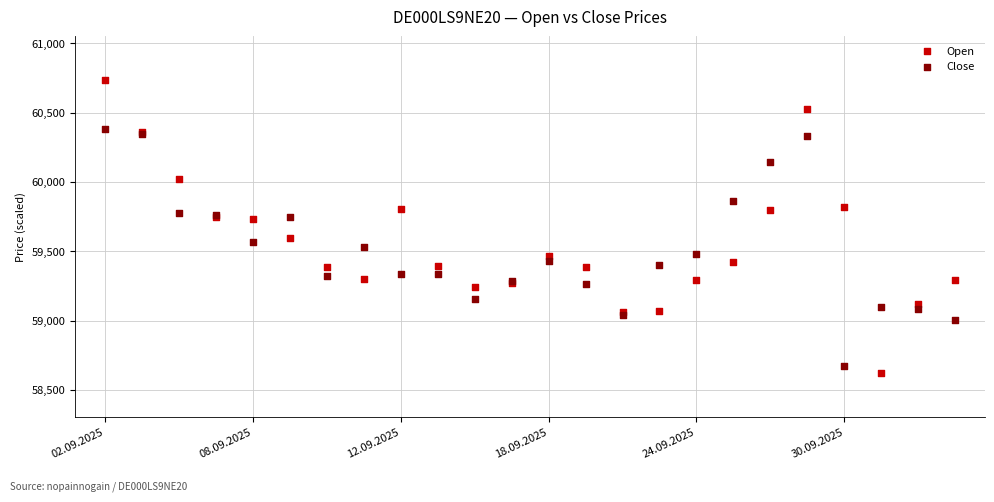

Which series reaches the maximum Y coordinate?

Open